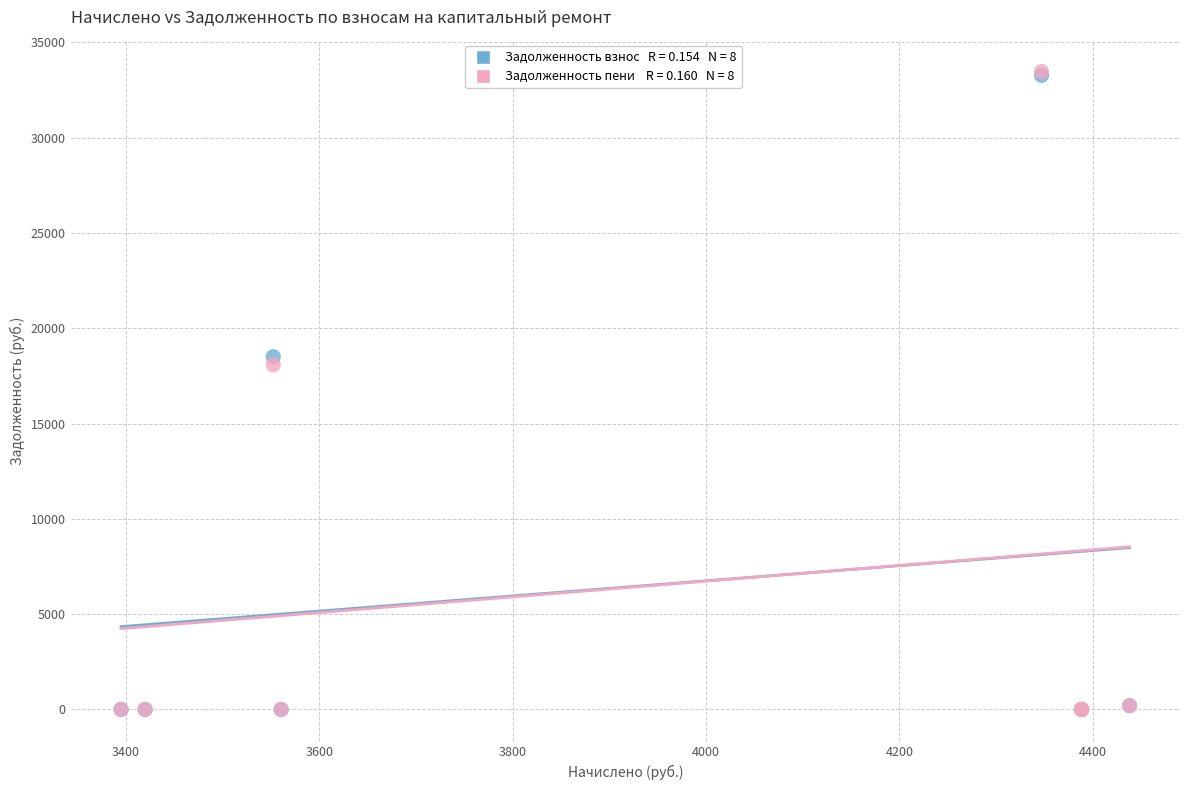

Across all series, what Y value is closest to 16736?

18084.4